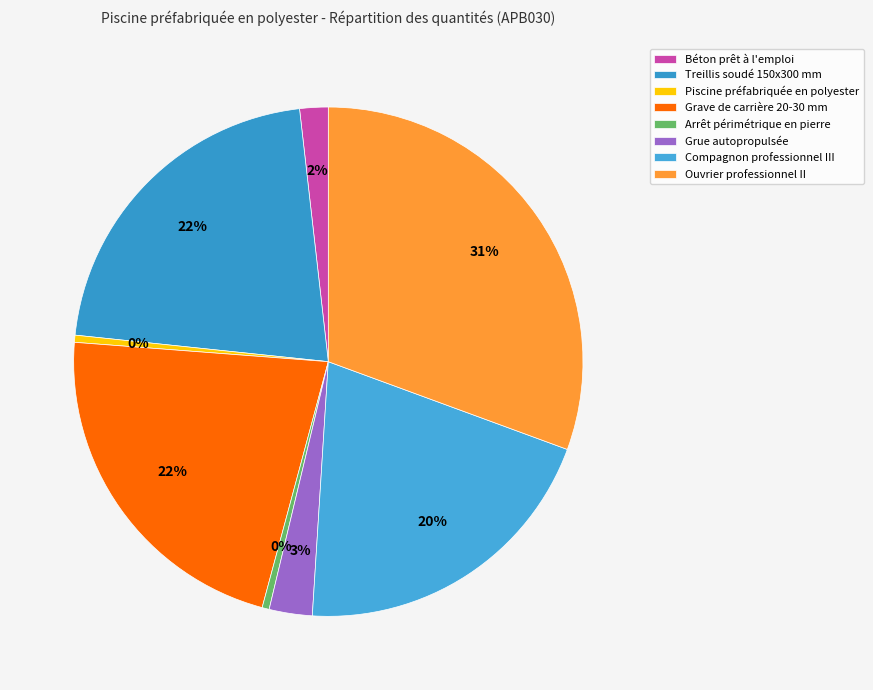

What is the total percentage of Béton prêt à l'emploi and Compagnon professionnel III?

22.2%